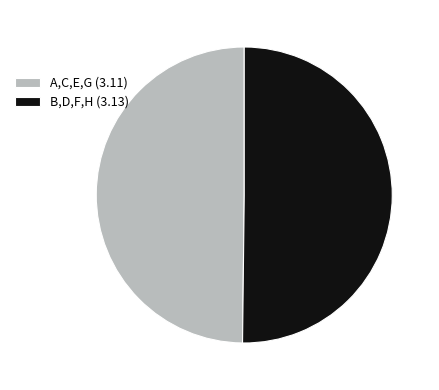

Combined, do A,C,E,G (3.11) and B,D,F,H (3.13) account for over 50%?

Yes